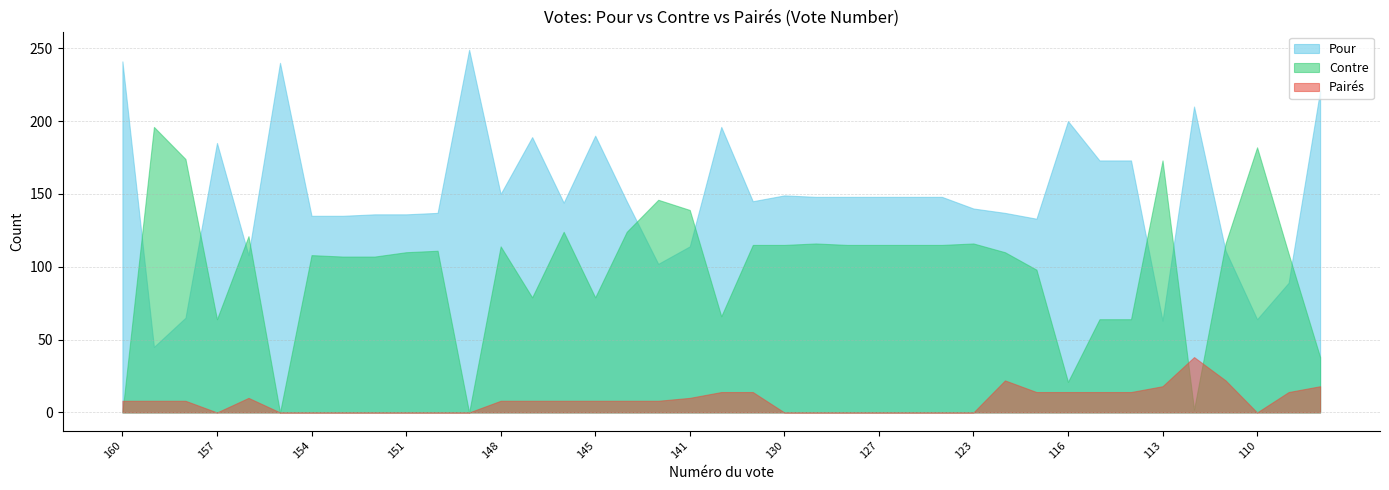

What is the sum of all Pairés values?

308